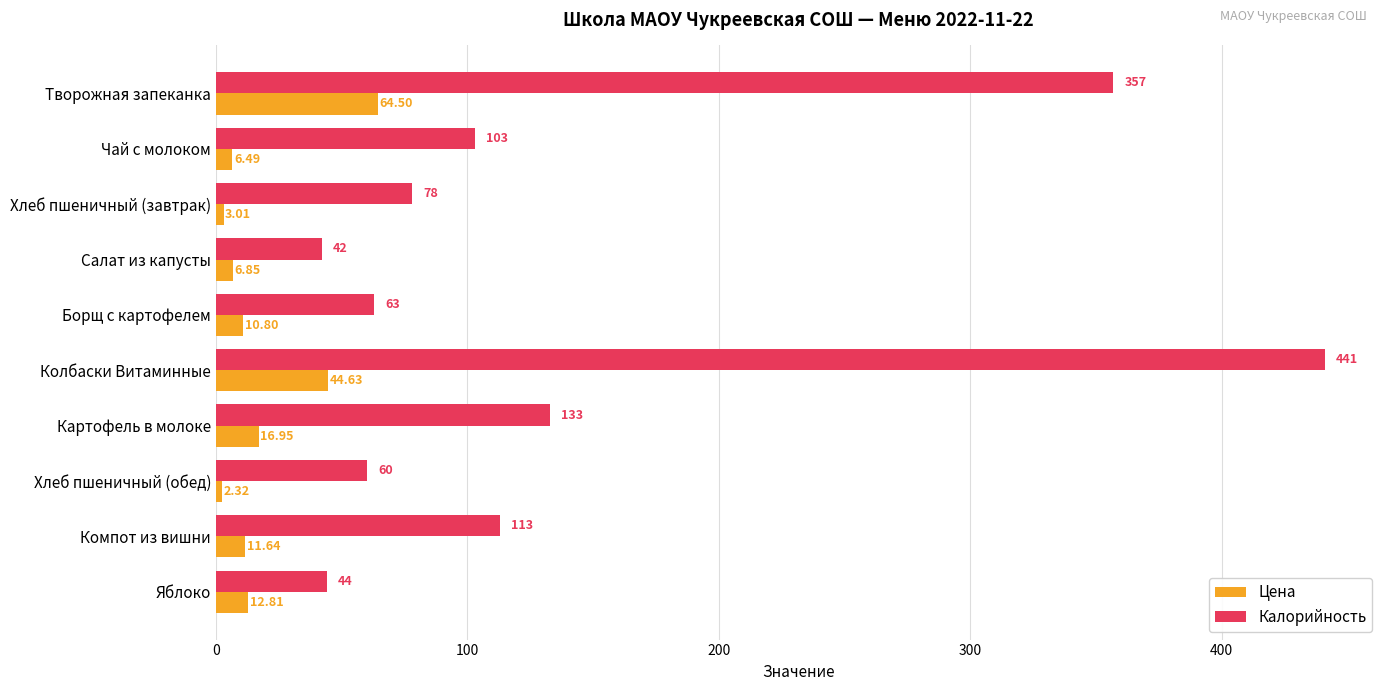

List the series in order of their peak value, lowest first.

Цена, Калорийность